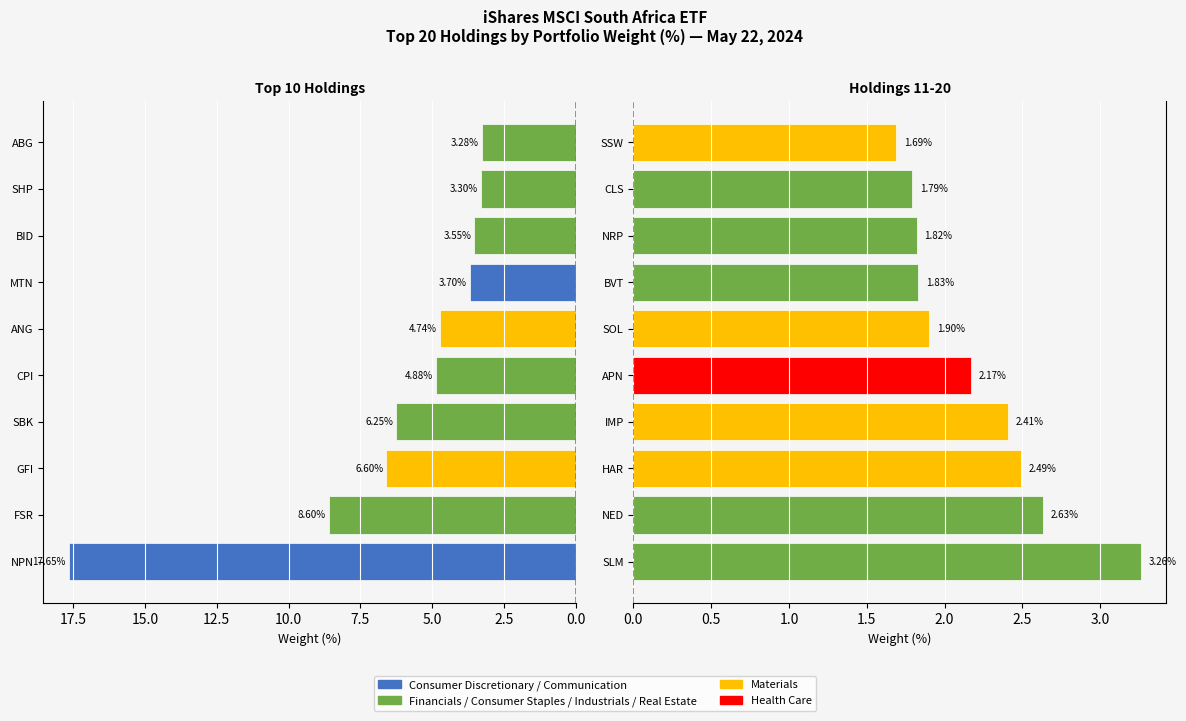

How many data points are less than 3?

9